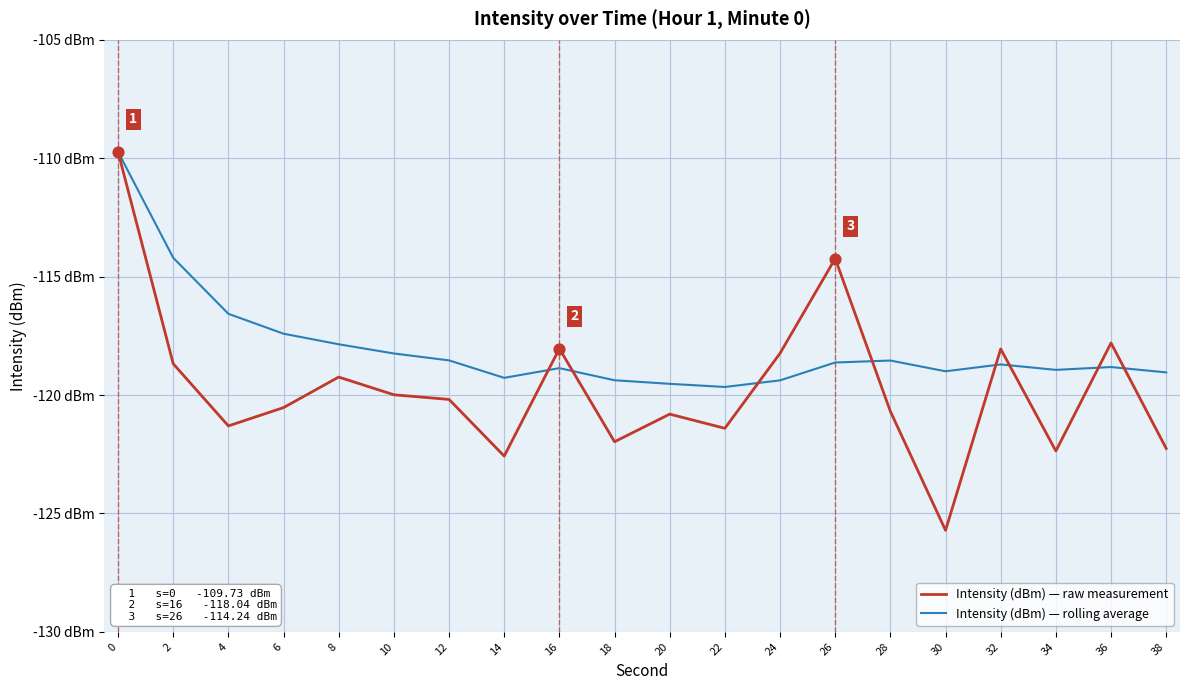

Does the chart have visible grid lines?

Yes